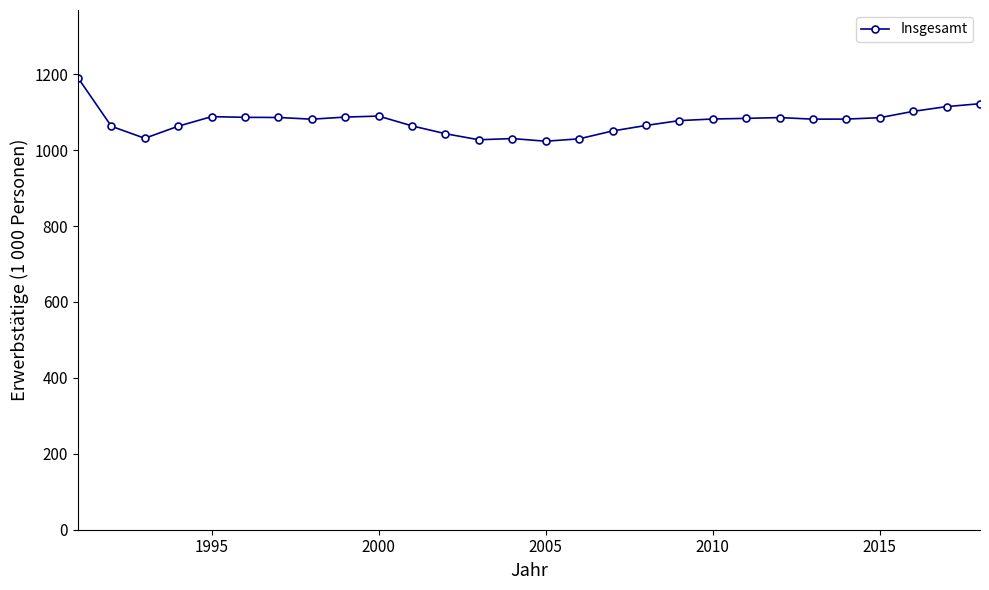

How many lines are shown in the chart?

1